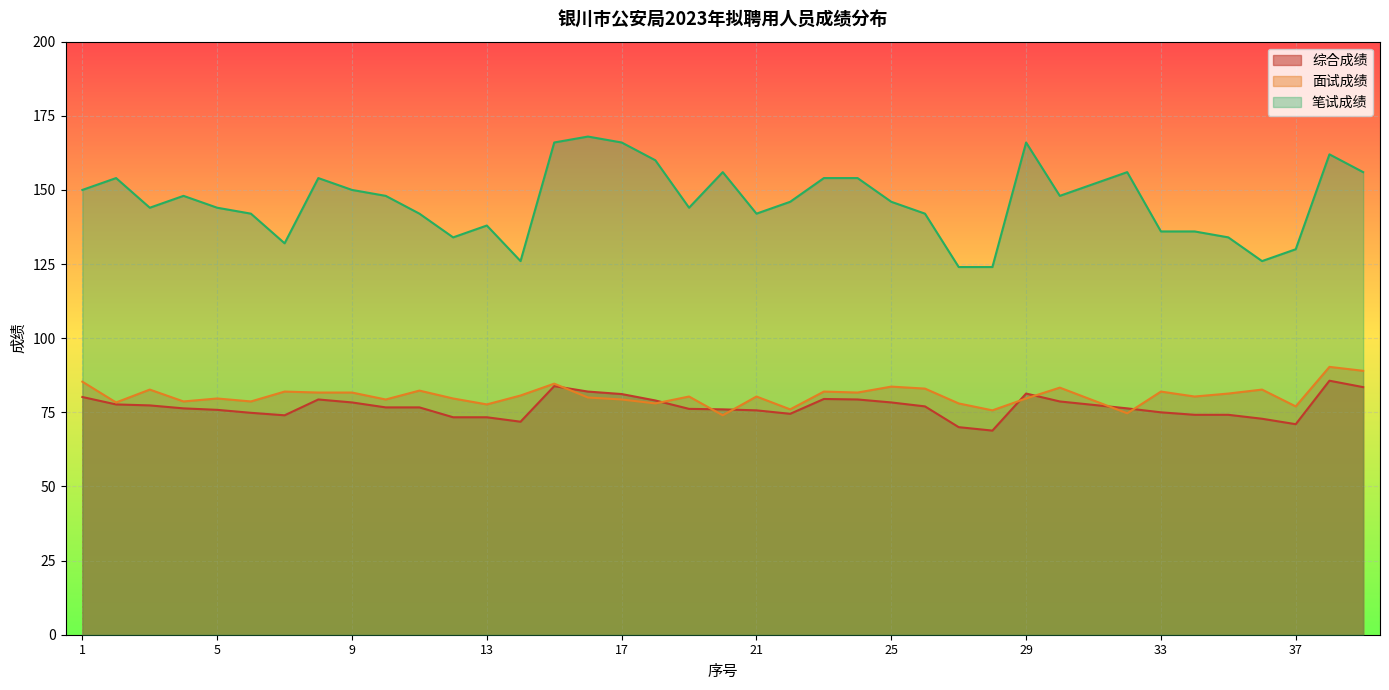

Rank the categories by 综合成绩 value from highest to lowest.

38, 15, 39, 16, 29, 17, 1, 23, 8, 24, 18, 30, 9, 25, 2, 31, 3, 26, 10, 11, 4, 32, 19, 20, 5, 21, 33, 6, 22, 34, 35, 7, 12, 13, 36, 14, 37, 27, 28